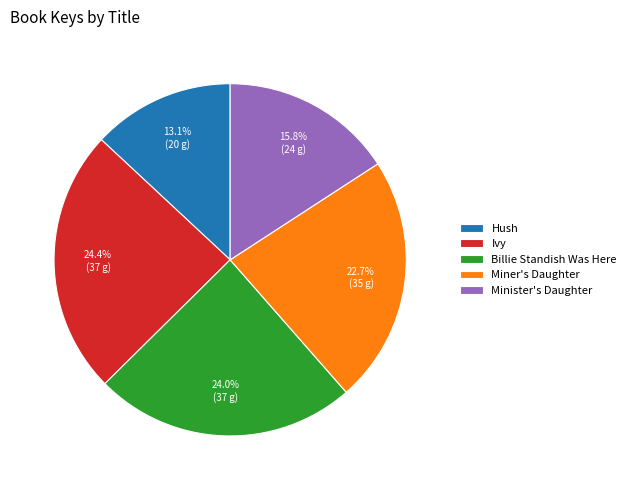

What is the ratio of the value at Miner's Daughter to the value at Ivy?

0.9